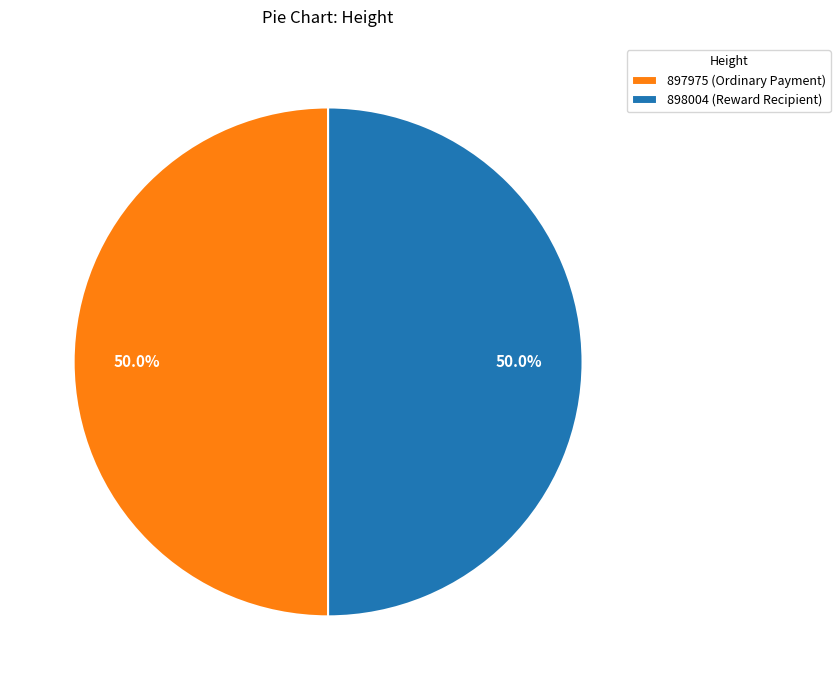

The 898004 slice represents 37% of the pie. True or false?

False